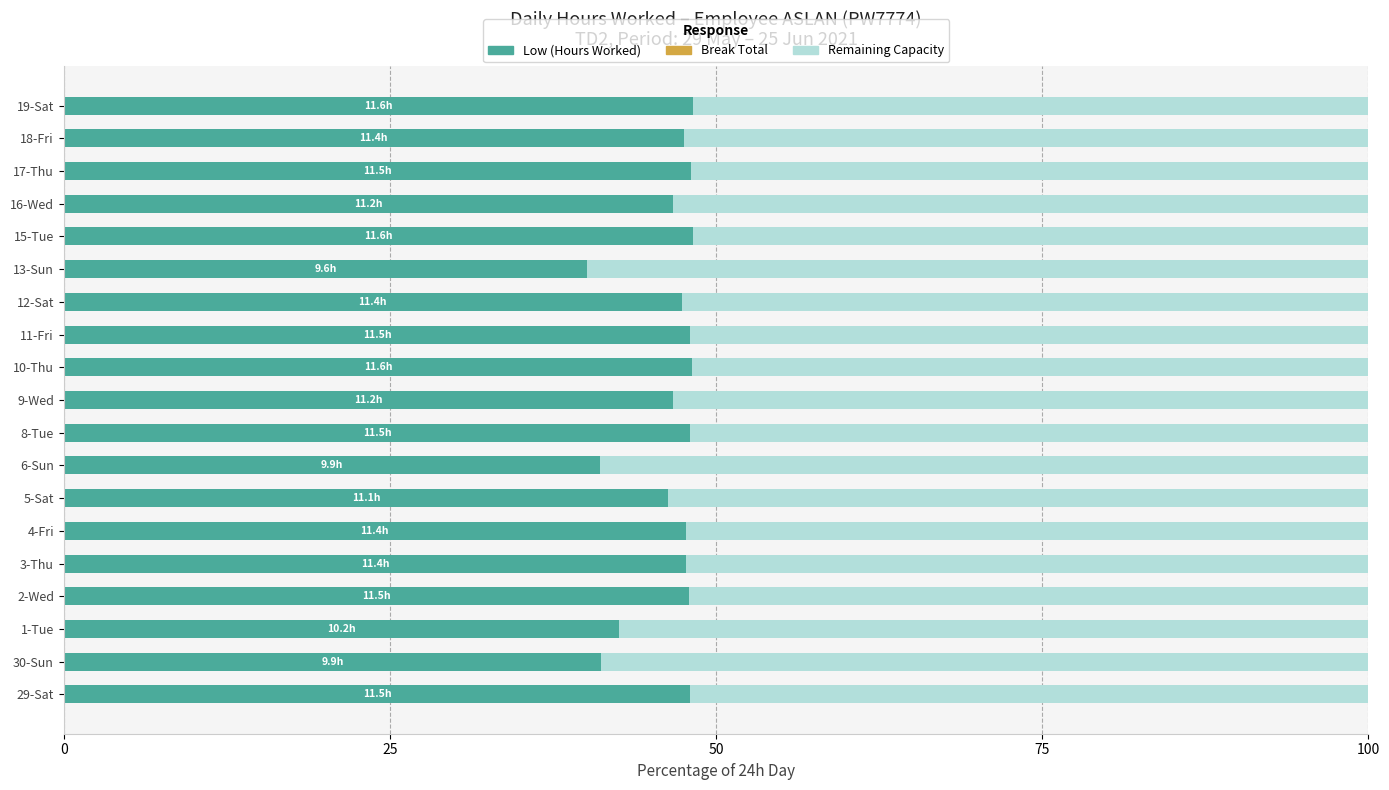

The value of Low (Hours Worked) at 29-Sat is 81.9. True or false?

False